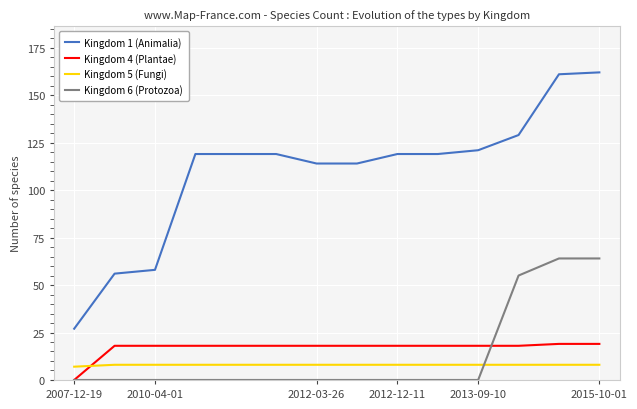

Rank the series by their maximum value, from highest to lowest.

Kingdom 1 (Animalia), Kingdom 6 (Protozoa), Kingdom 4 (Plantae), Kingdom 5 (Fungi)